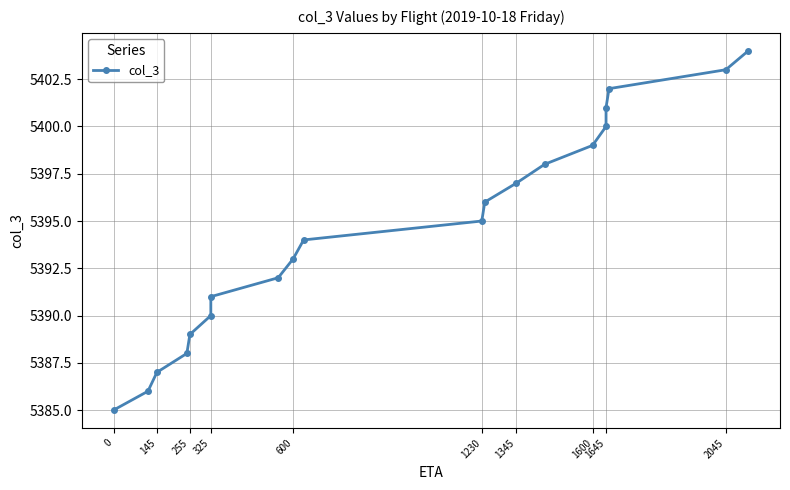

The value at 1345 is 5397. True or false?

True